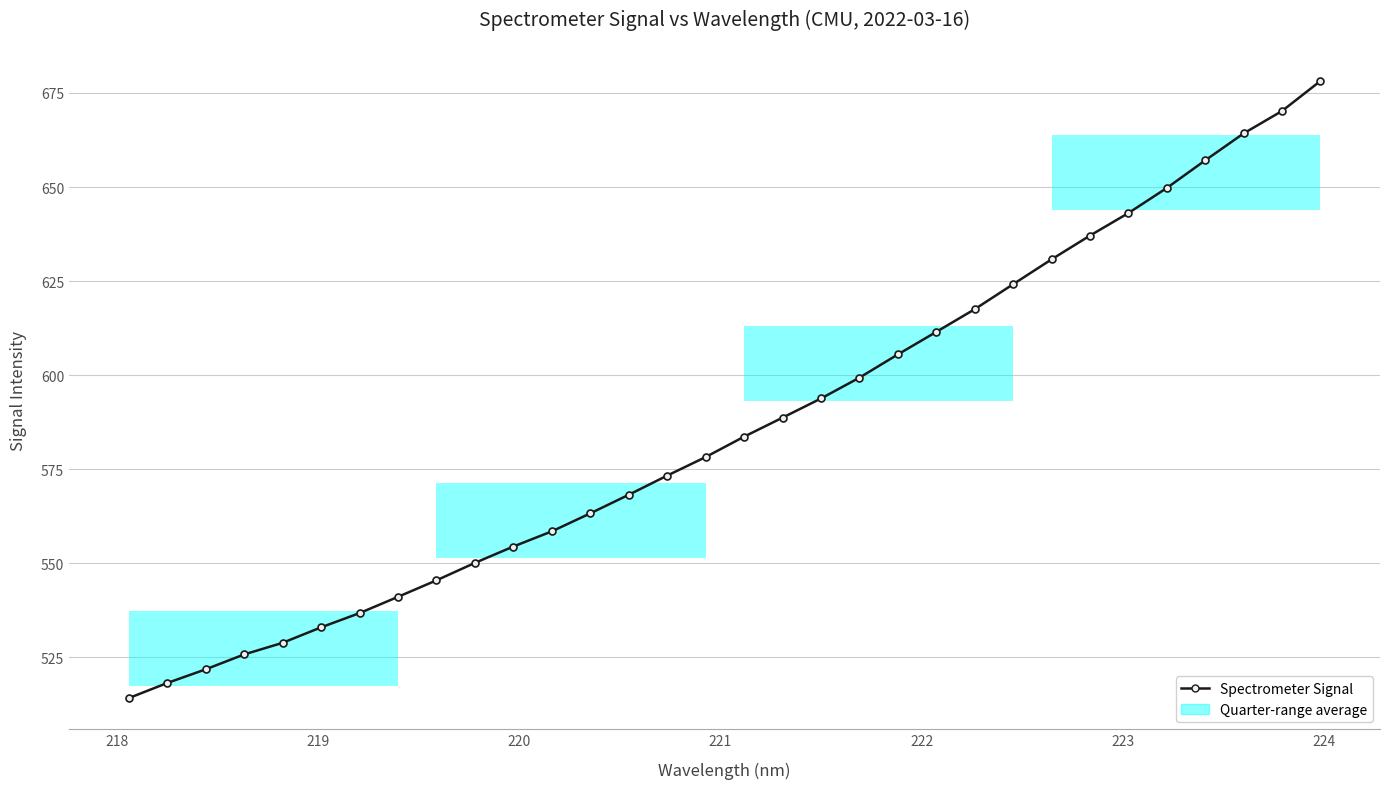

How many data points are above 583?

16